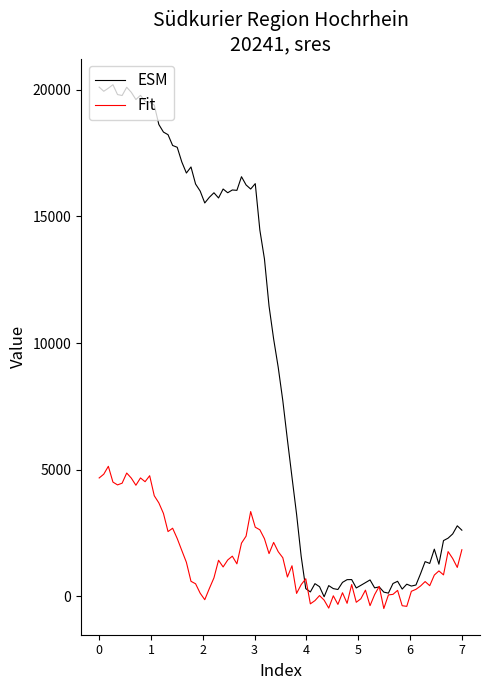

What is the greatest value displayed?

20200.2